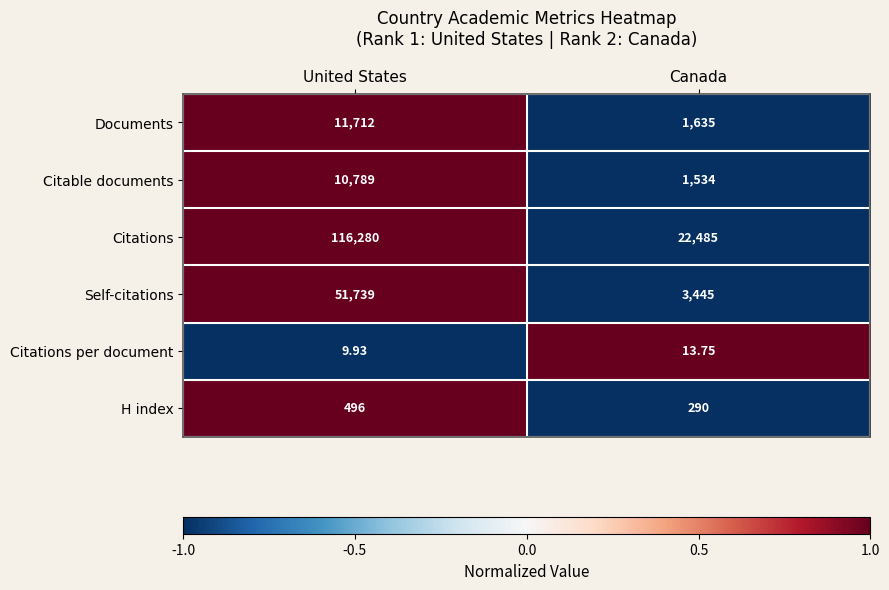

How many distinct data groups are displayed?

6